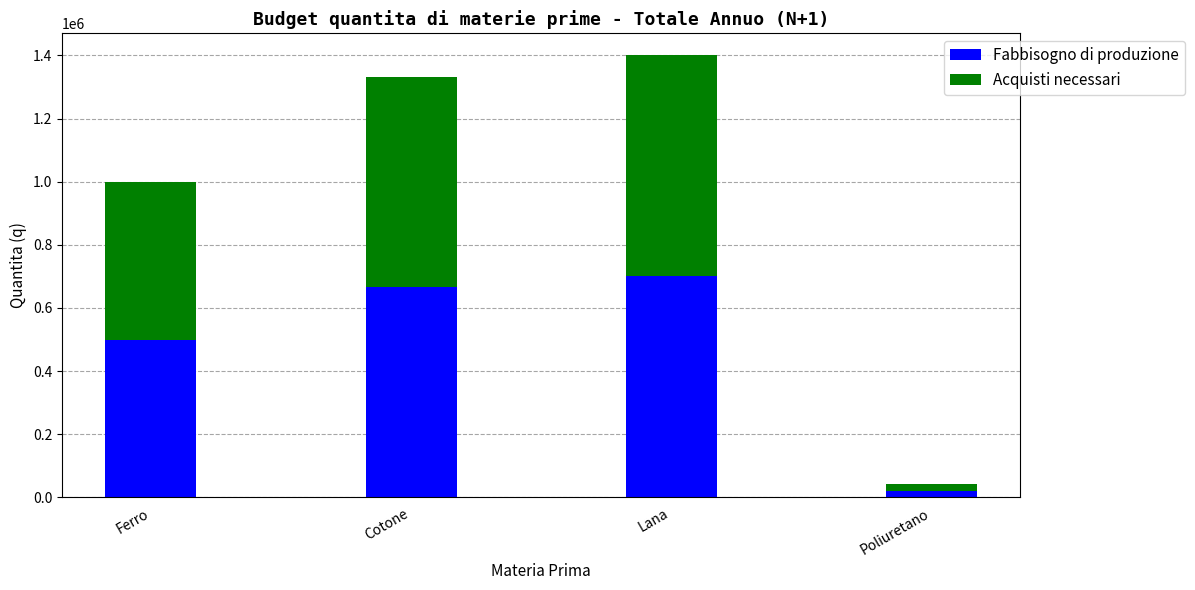

The Fabbisogno di produzione series shows 359590.7 at Lana. True or false?

False